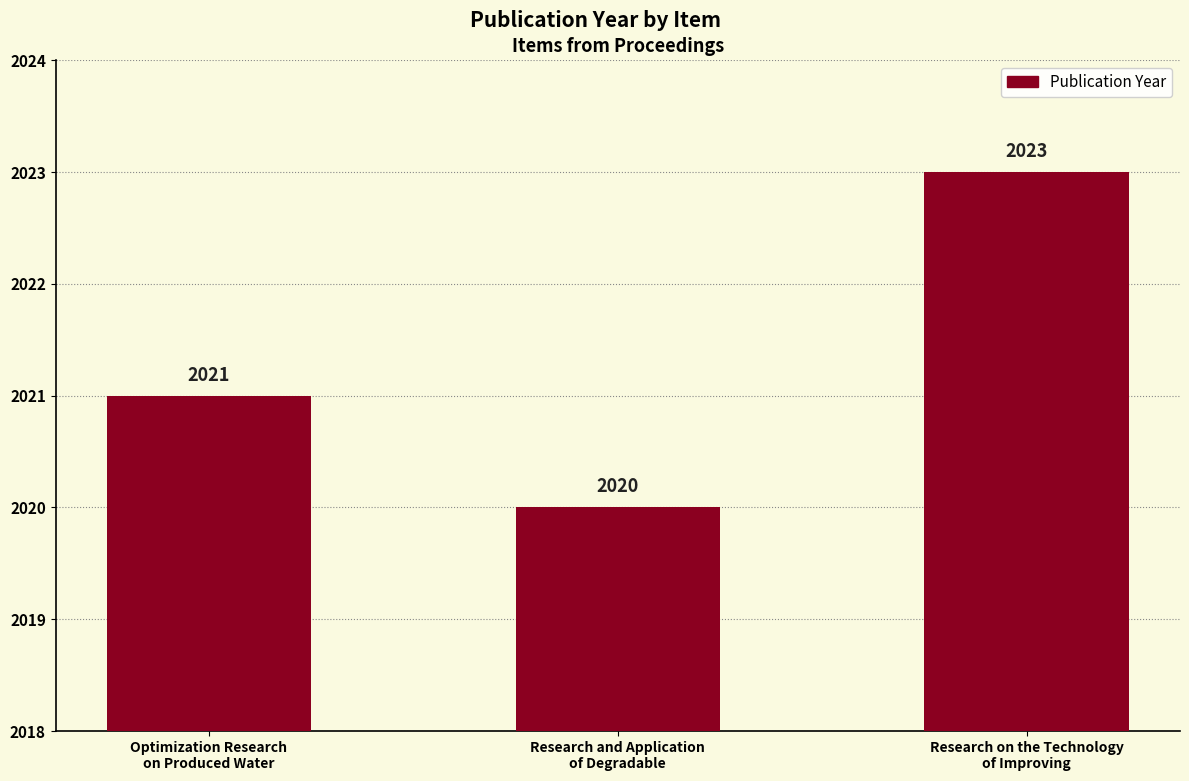

How many series are shown in this chart?

1